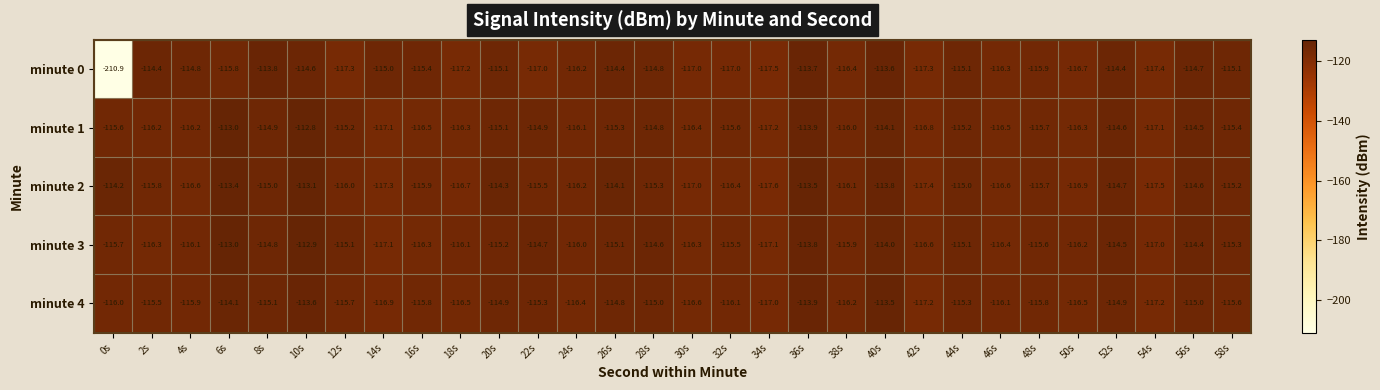

Which category has the lowest value across all series?

0s